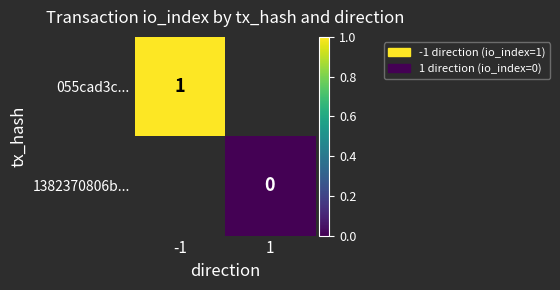

Is it true that 055cad3c... equals 1 at -1?

True